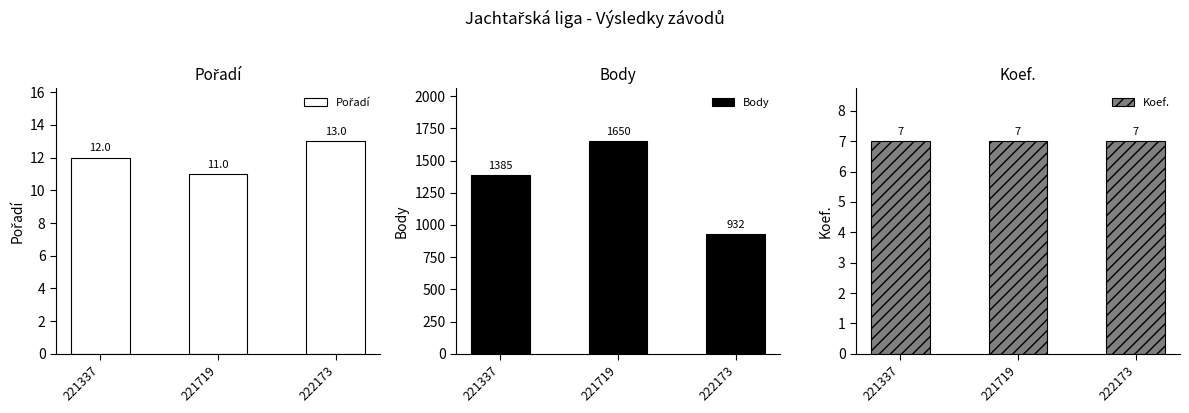

What is the total value across all series at 221719?

1668